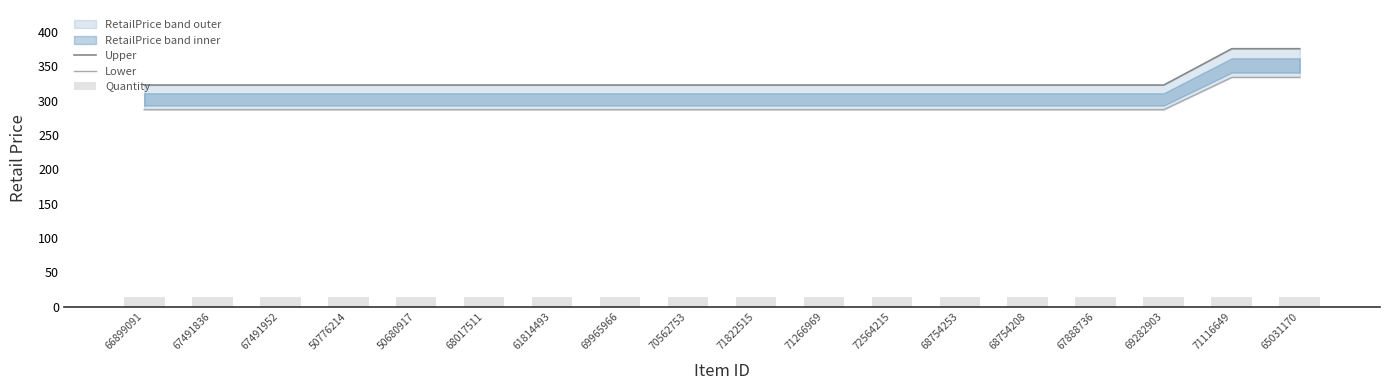

Count the number of categories in the chart.

18